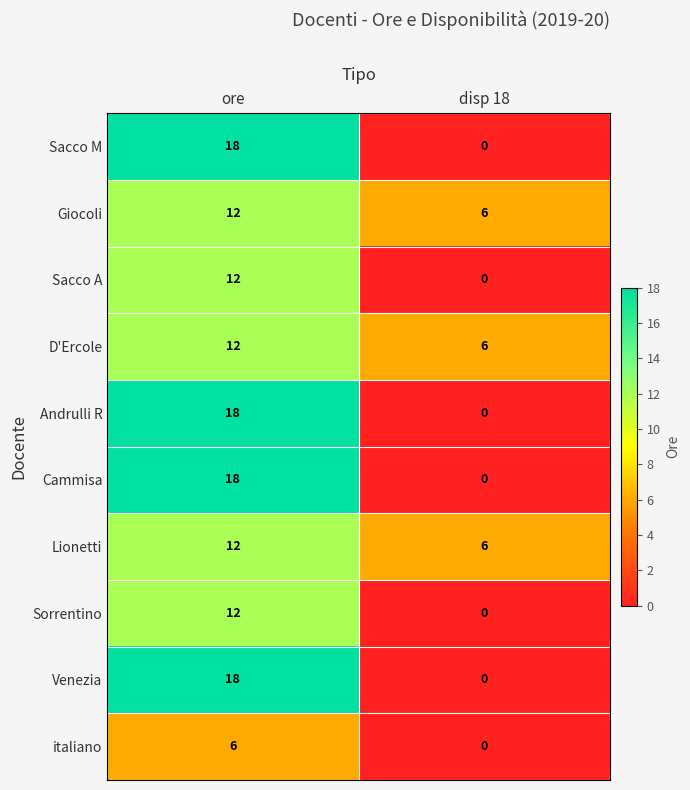

What value does the Andrulli R series have at ore?

18